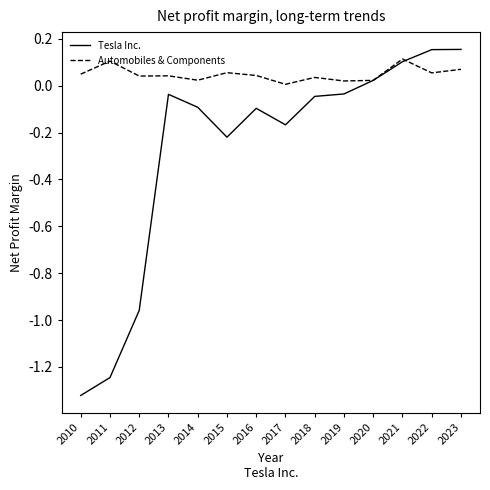

Count the number of data series in this chart.

2